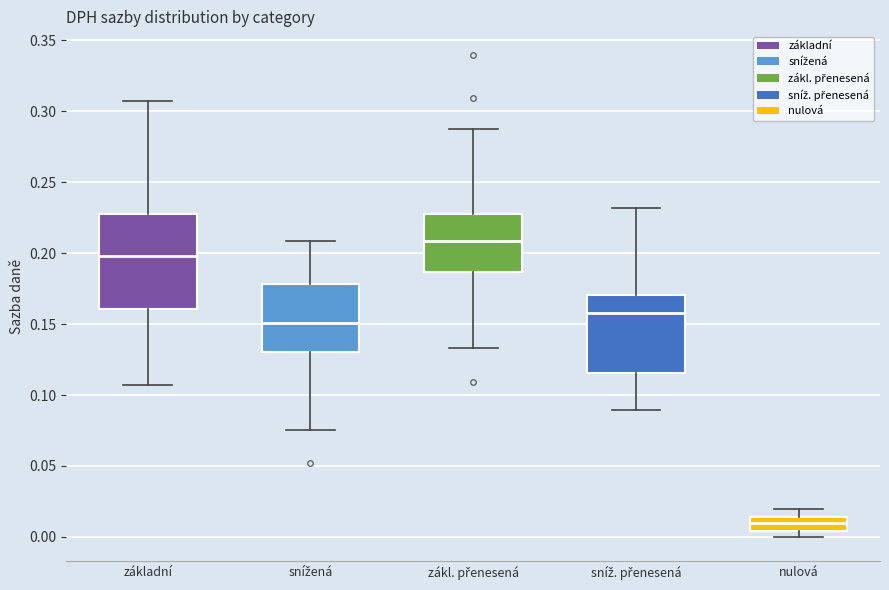

Which box's median line is the lowest?

nulová